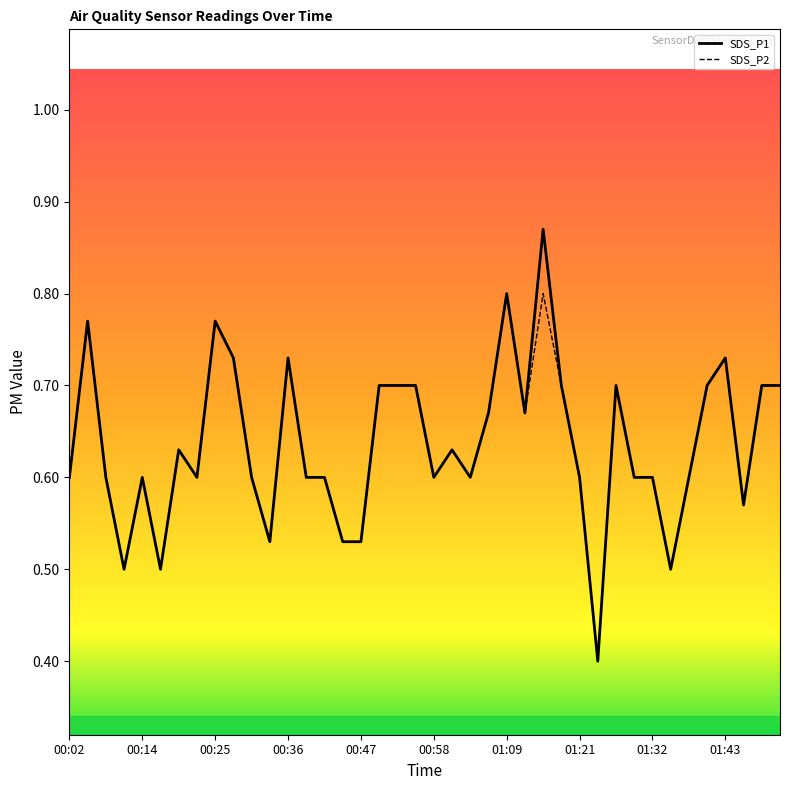

How many SDS_P1 values are between 0 and 1?

40